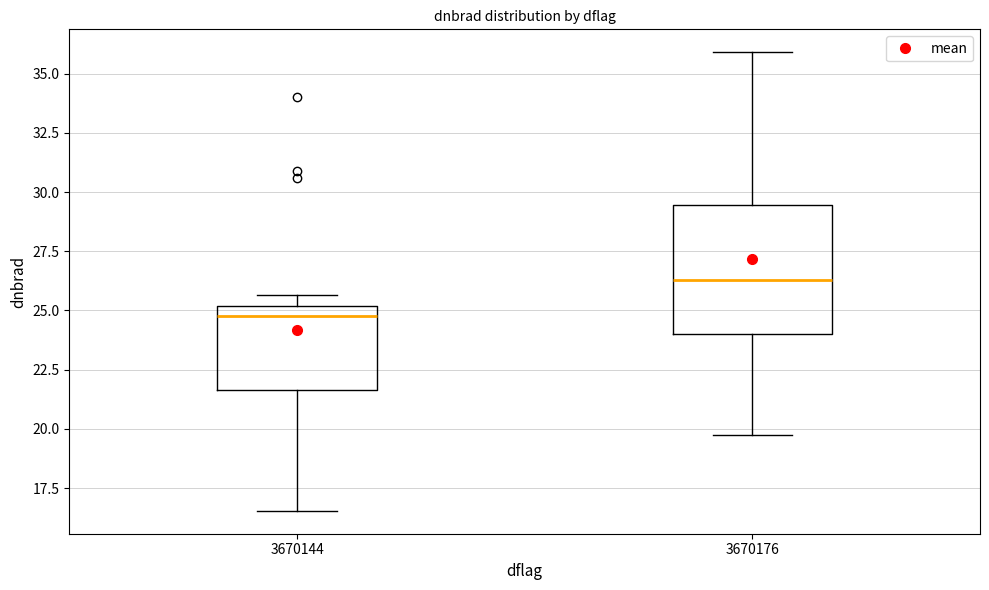

Where is the upper edge of the box at x = 3670144 on the y-axis? The values are not printed on the chart, so give them approximately, as read against the axis.

25.0